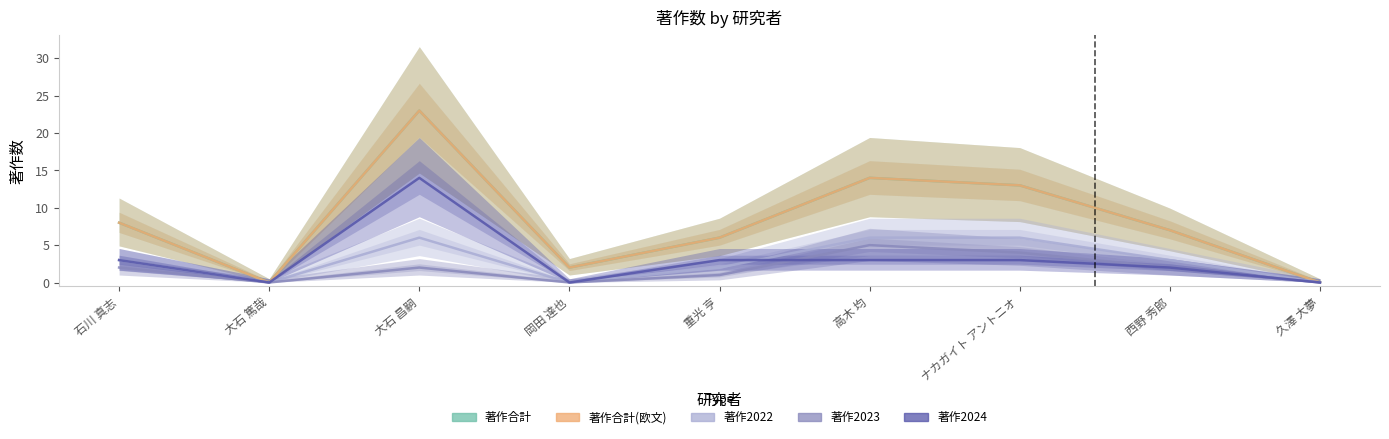

Which series has the largest total across all categories?

著作合計